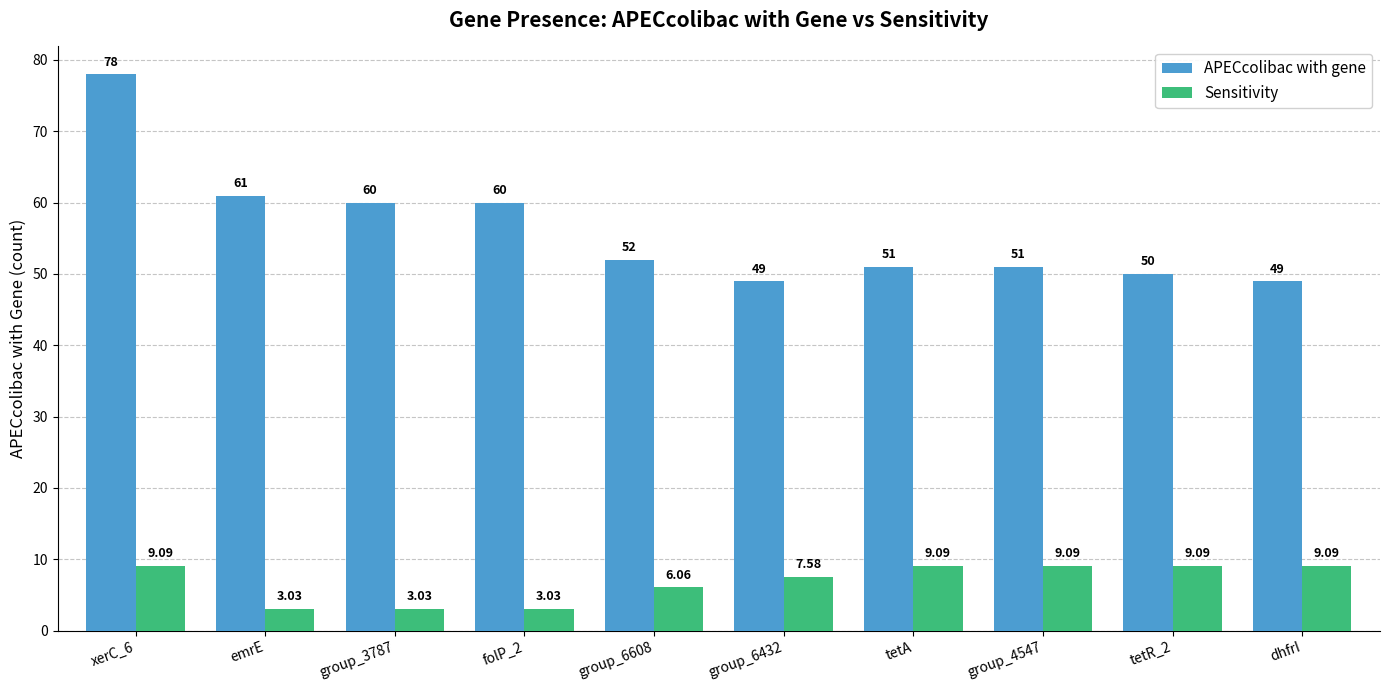

What is the difference between the APECcolibac with gene values at folP_2 and group_6608?

8.0